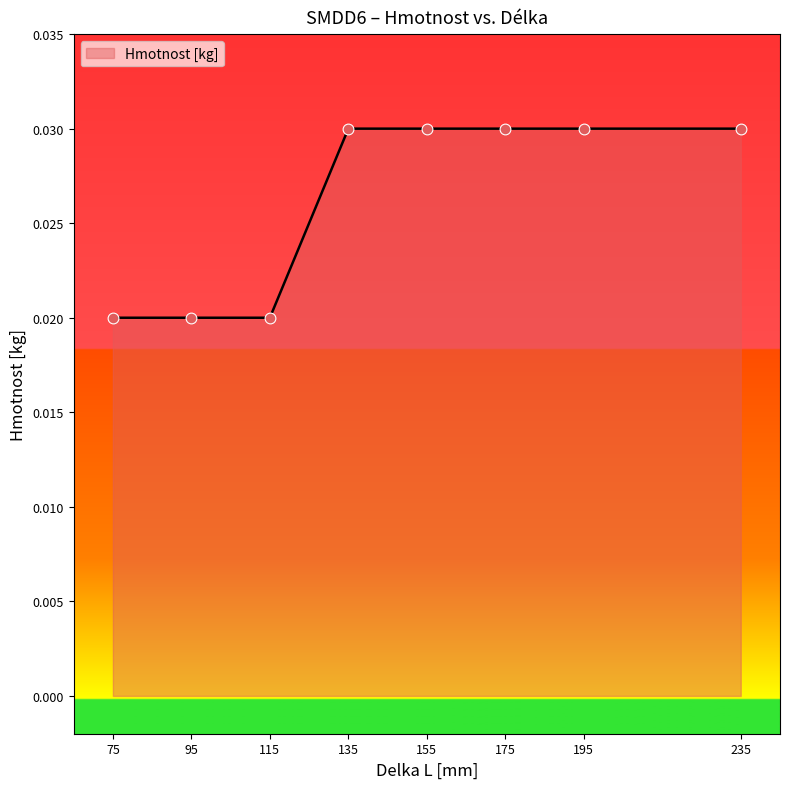

Between 115 and 235, which is larger?

235